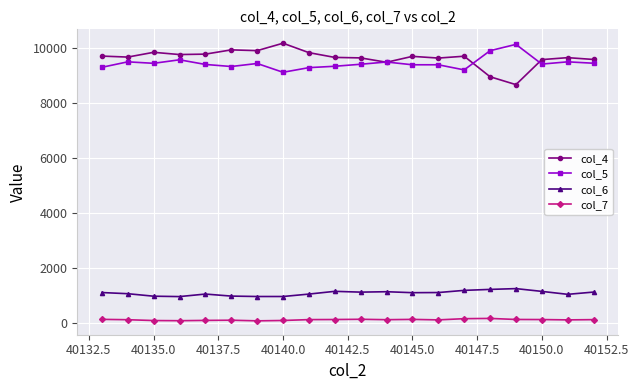

True or false: col_5 and col_6 intersect in this chart.

False